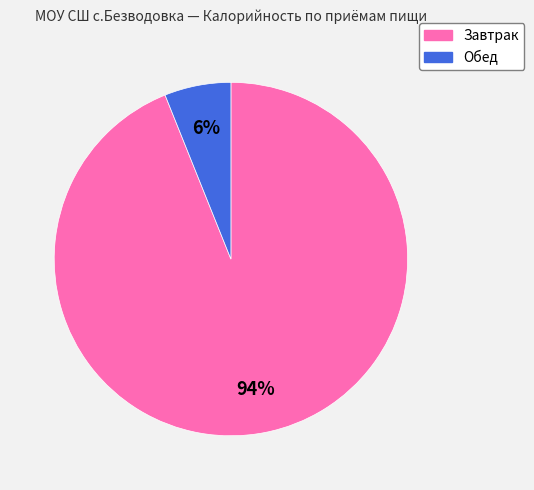

Which has a higher value, Завтрак or Обед?

Завтрак